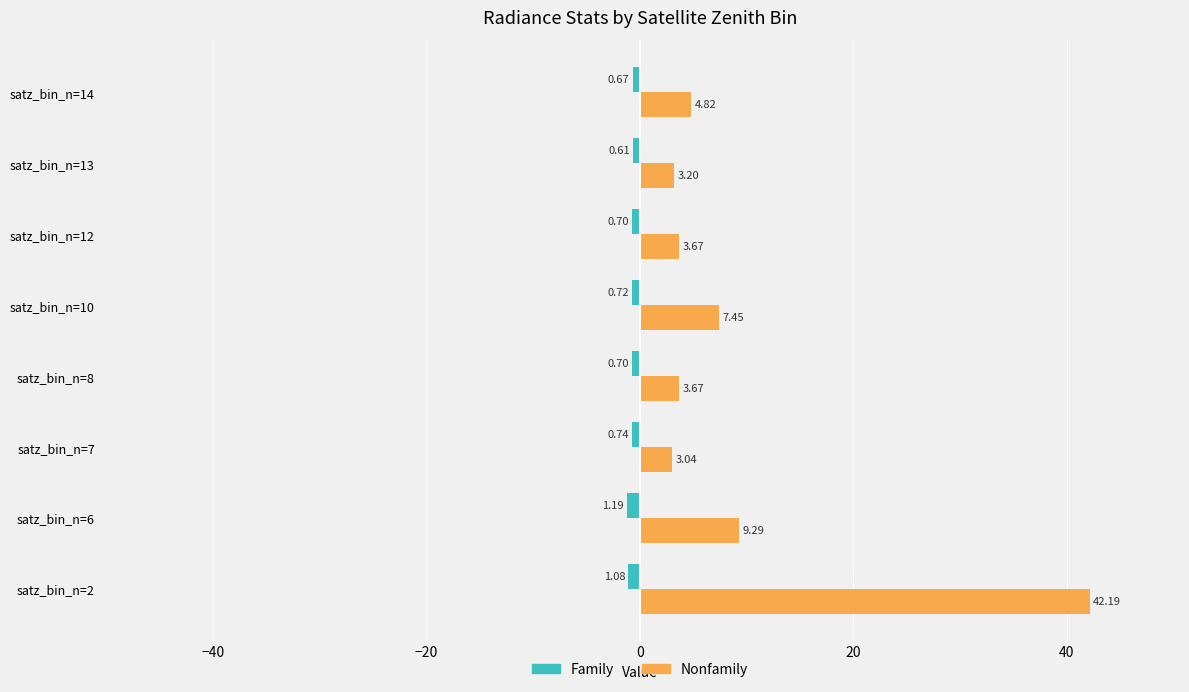

Which series has the largest total across all categories?

Nonfamily